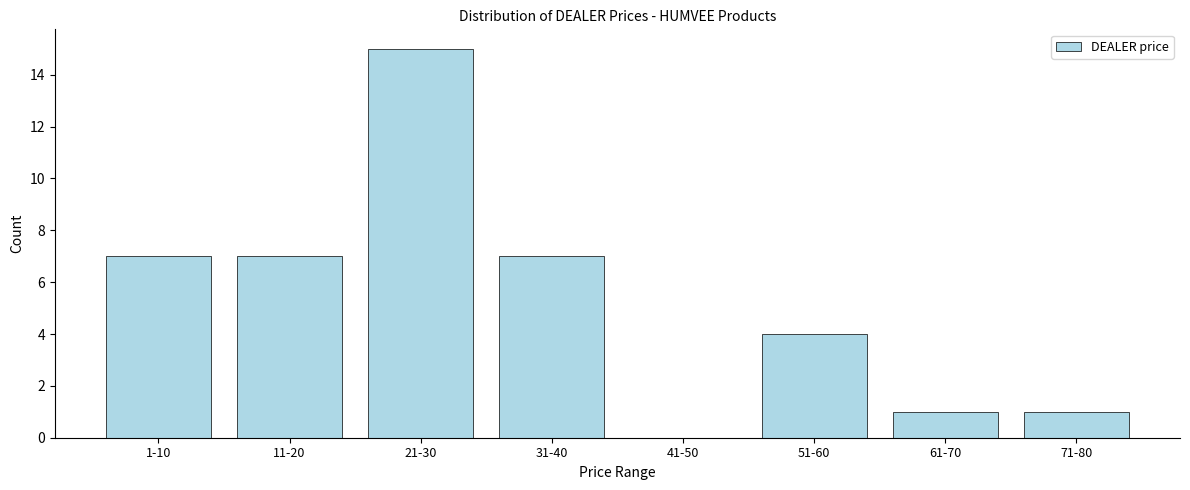

Reading left to right, list all the values displayed in this chart.

1-10=7	11-20=7	21-30=15	31-40=7	41-50=0	51-60=4	61-70=1	71-80=1